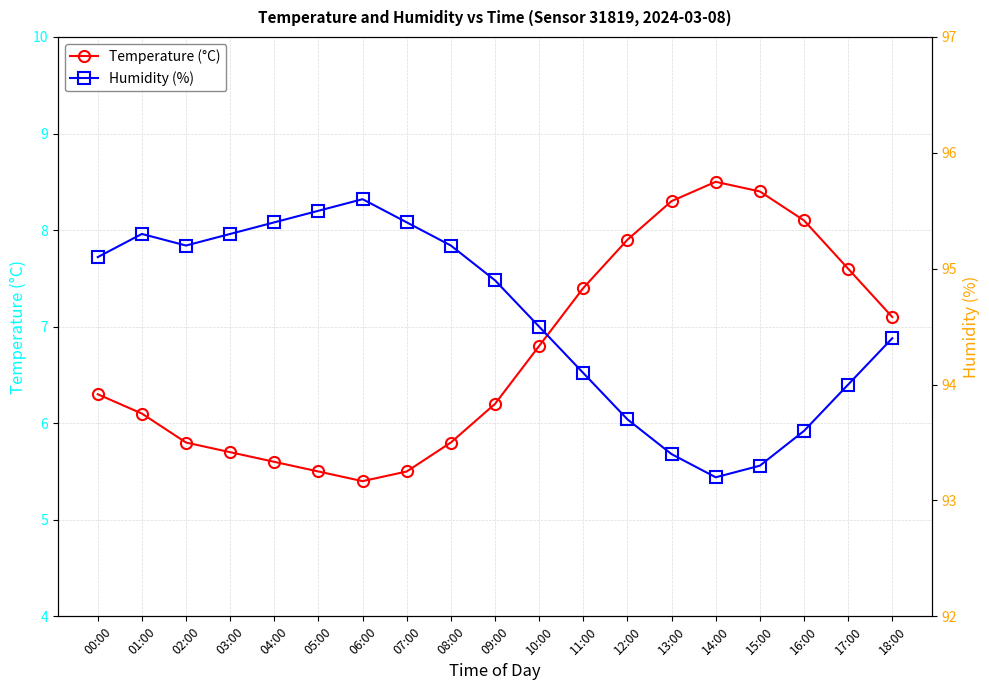

Reading left to right, list all the values displayed in this chart.

Temperature (°C): 6.3	6.1	5.8	5.7	5.6	5.5	5.4	5.5	5.8	6.2	6.8	7.4	7.9	8.3	8.5	8.4	8.1	7.6	7.1
Humidity (%): 95.1	95.3	95.2	95.3	95.4	95.5	95.6	95.4	95.2	94.9	94.5	94.1	93.7	93.4	93.2	93.3	93.6	94.0	94.4